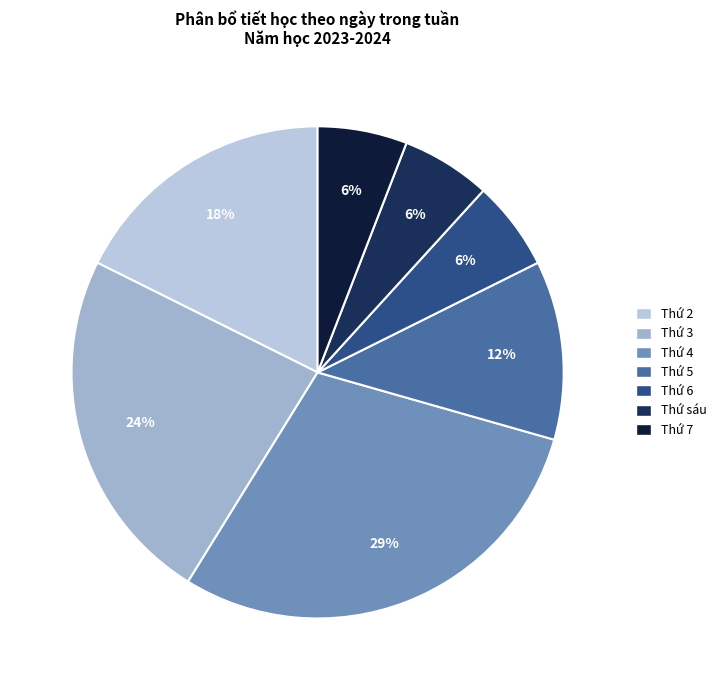

True or false: Thứ sáu accounts for 6% of the total.

True